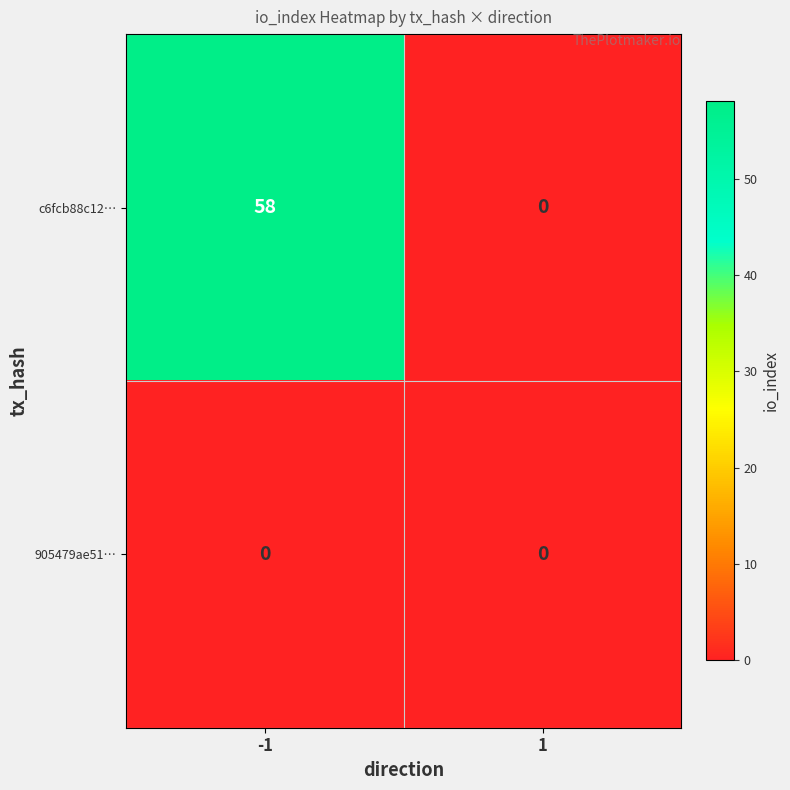

The c6fcb88c12… series shows -22 at 1. True or false?

False